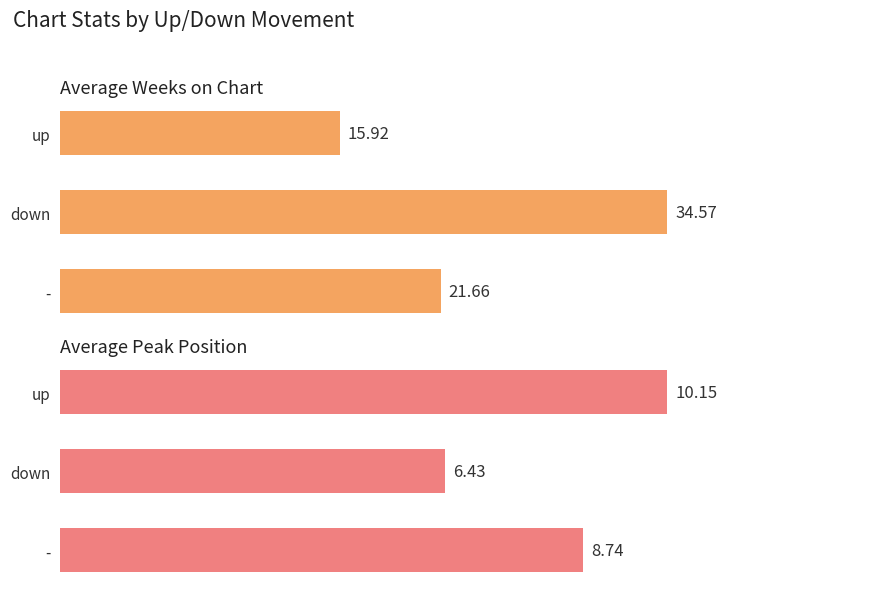

Does the chart contain any negative values?

No